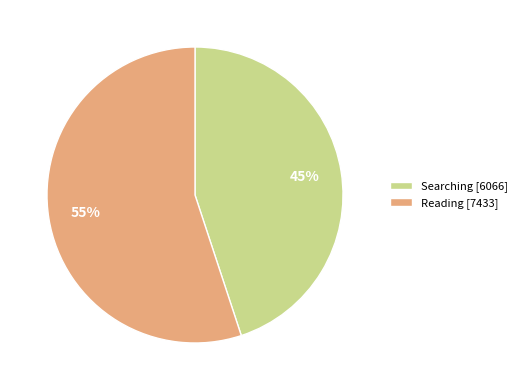

Rank the categories by value from highest to lowest.

Reading, Searching